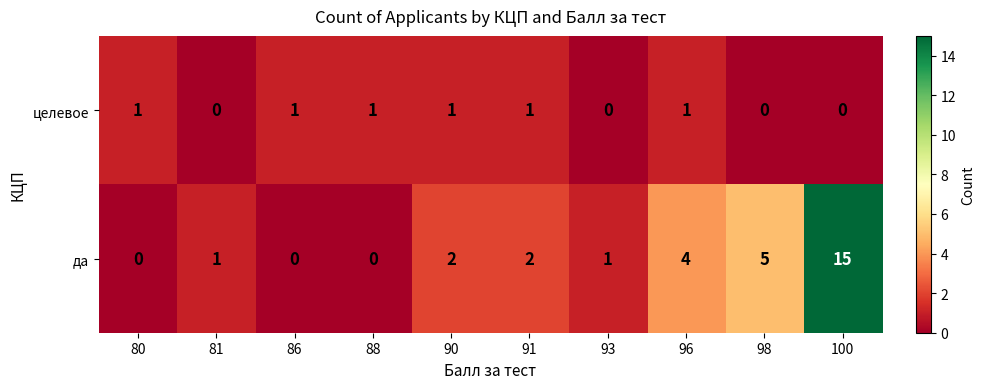

The целевое series shows 1 at 90. True or false?

True